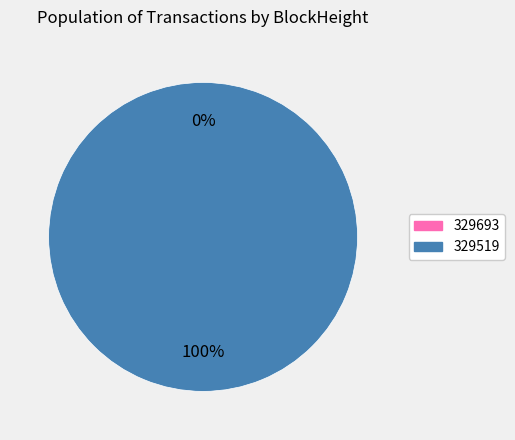

To the nearest percent, what is the difference between the 329519 and 329693 slice percentages?

100%